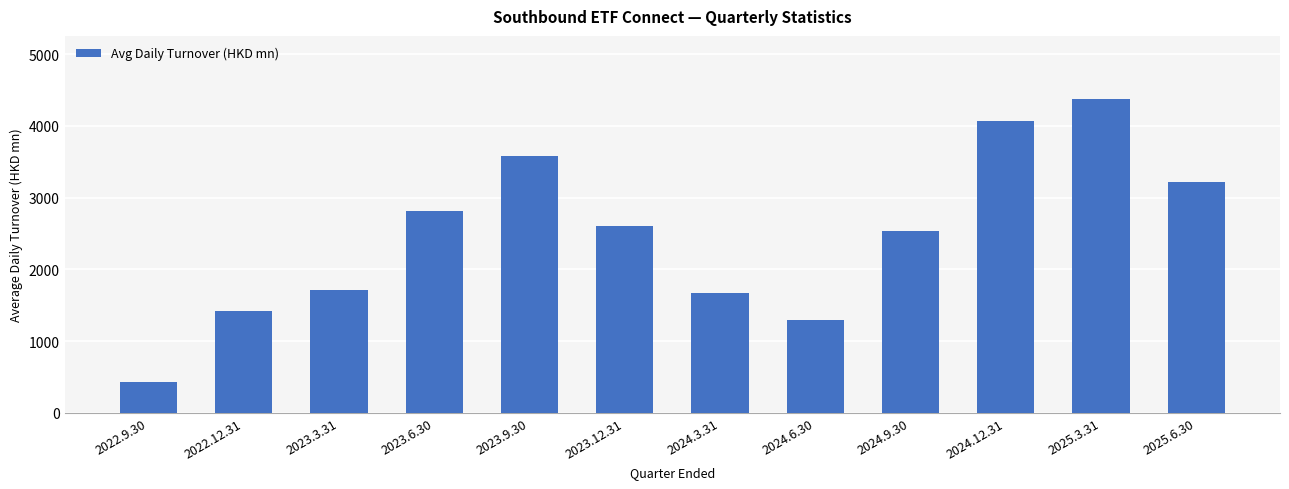

What is the value of the 5th bar from the left?

3586.5